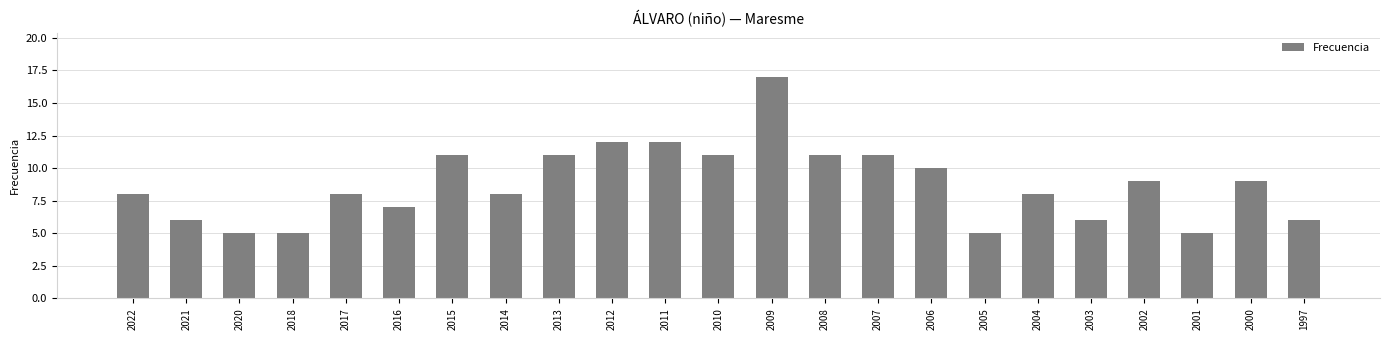

What is the difference between the values at 2007 and 2003?

5